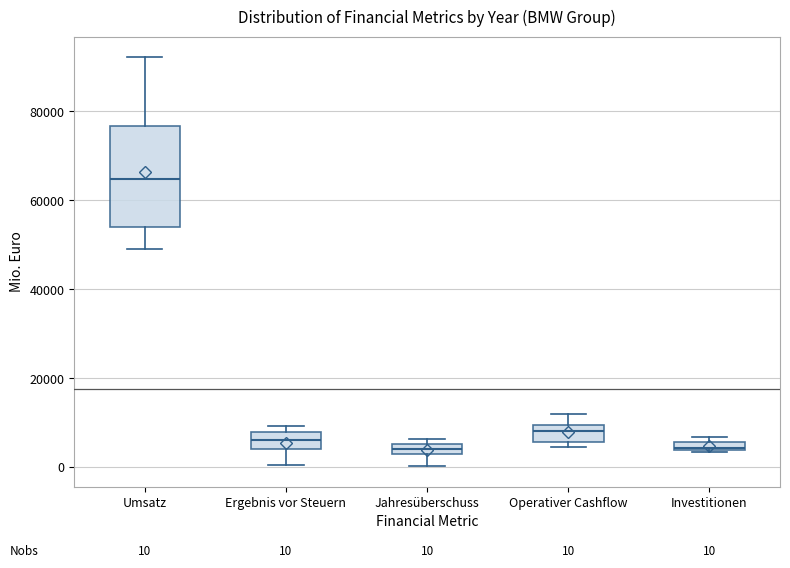

Comparing the boxes themselves (not the whiskers), which one is the tallest?

Umsatz